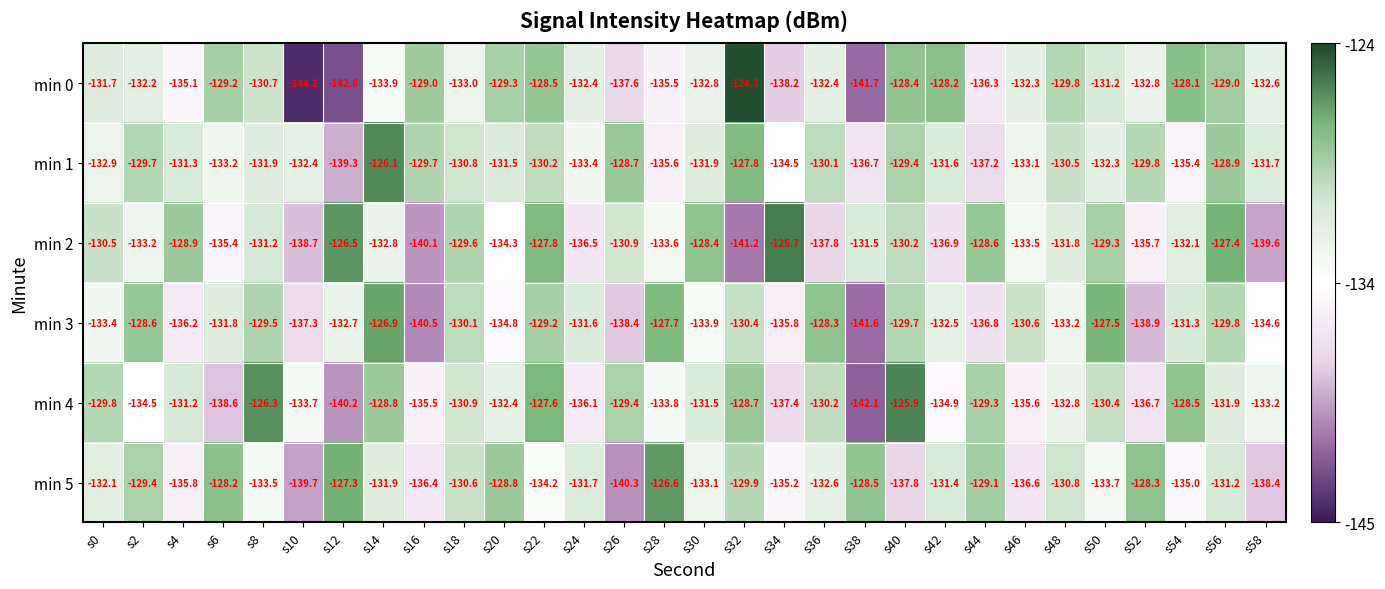

The value of min 4 at s24 is -136.1. True or false?

True